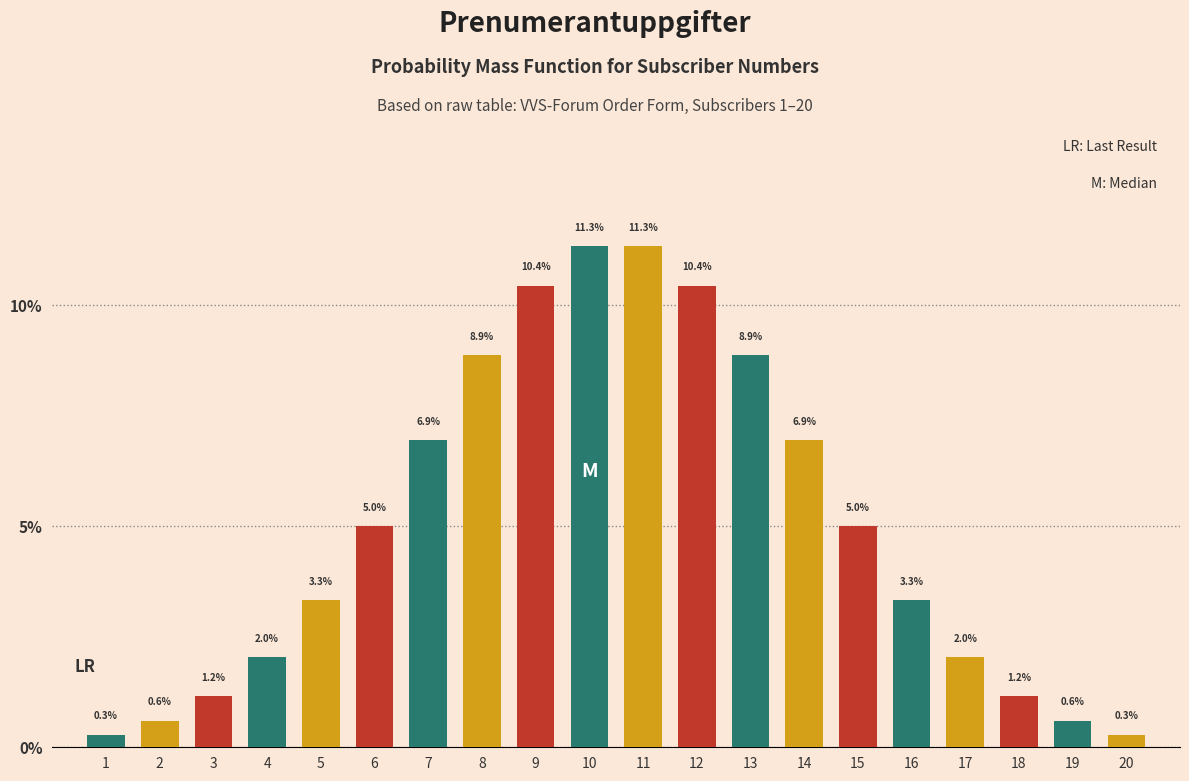

Reading right to left, what are all the values shown in this chart?

0.3	0.6	1.2	2.0	3.3	5.0	6.9	8.9	10.4	11.3	11.3	10.4	8.9	6.9	5.0	3.3	2.0	1.2	0.6	0.3